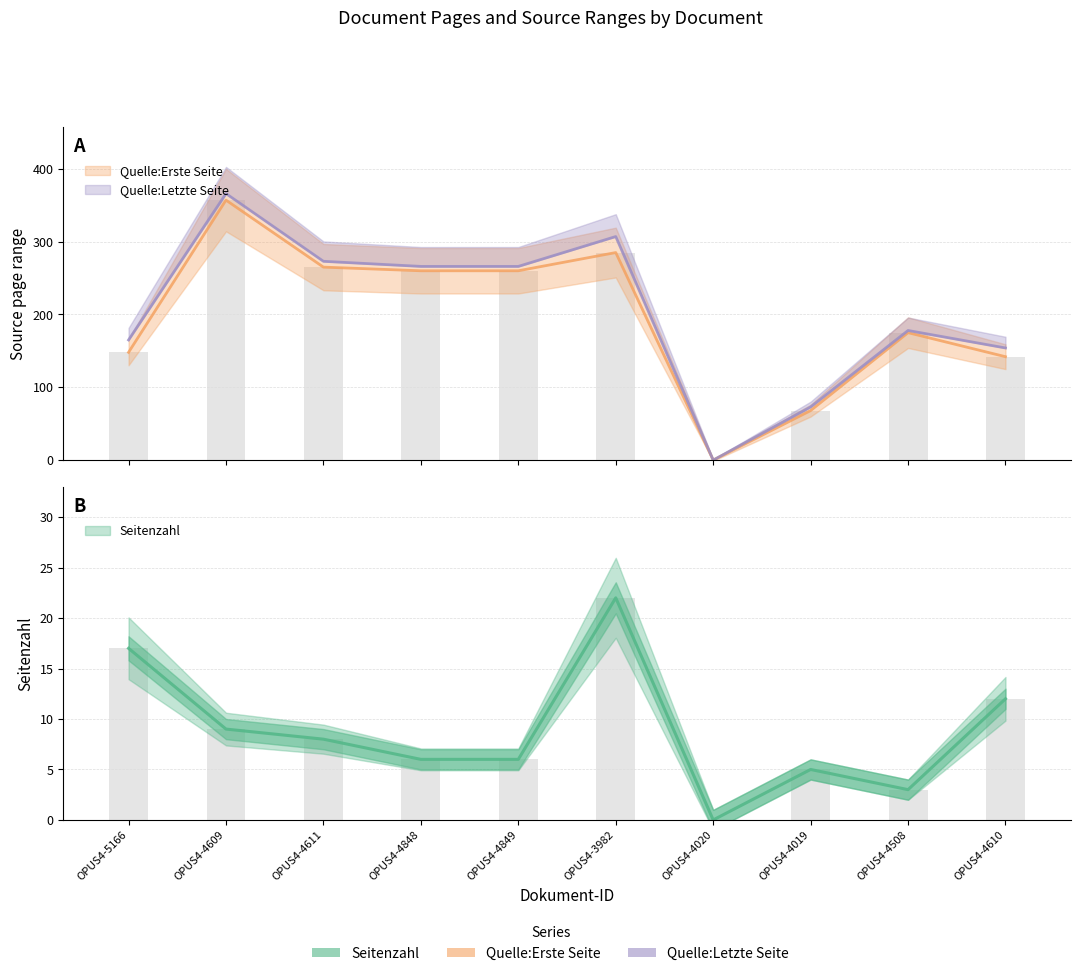

Is it true that Quelle:Letzte Seite equals -233 at OPUS4-4020?

False